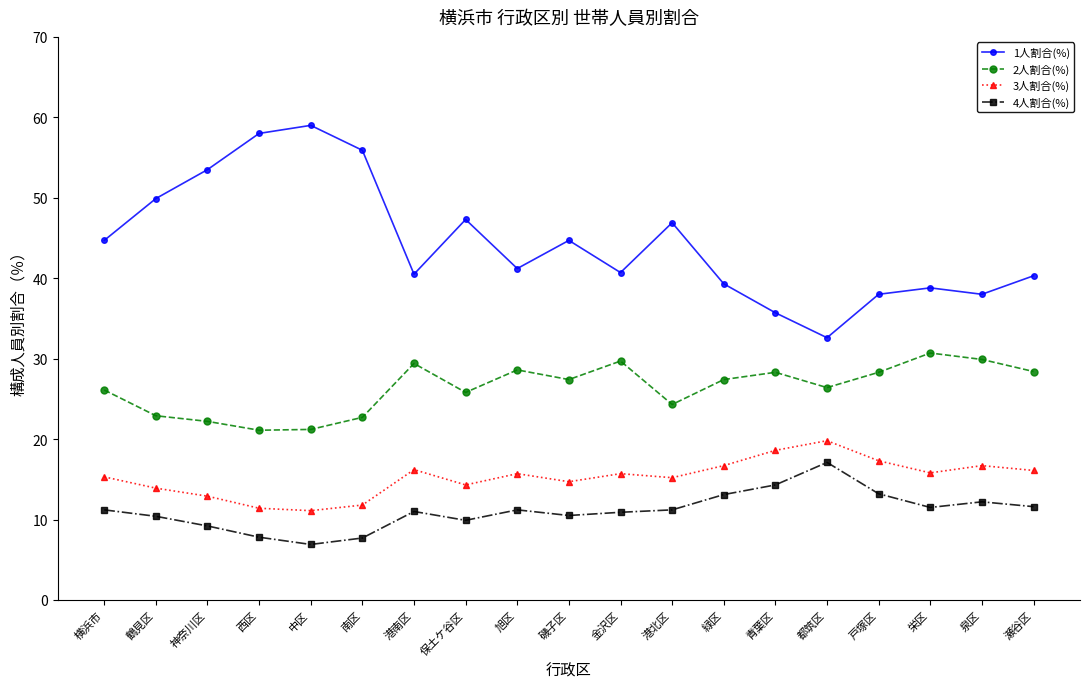

Is it true that 2人割合(%) equals 25.8 at 保土ケ谷区?

True